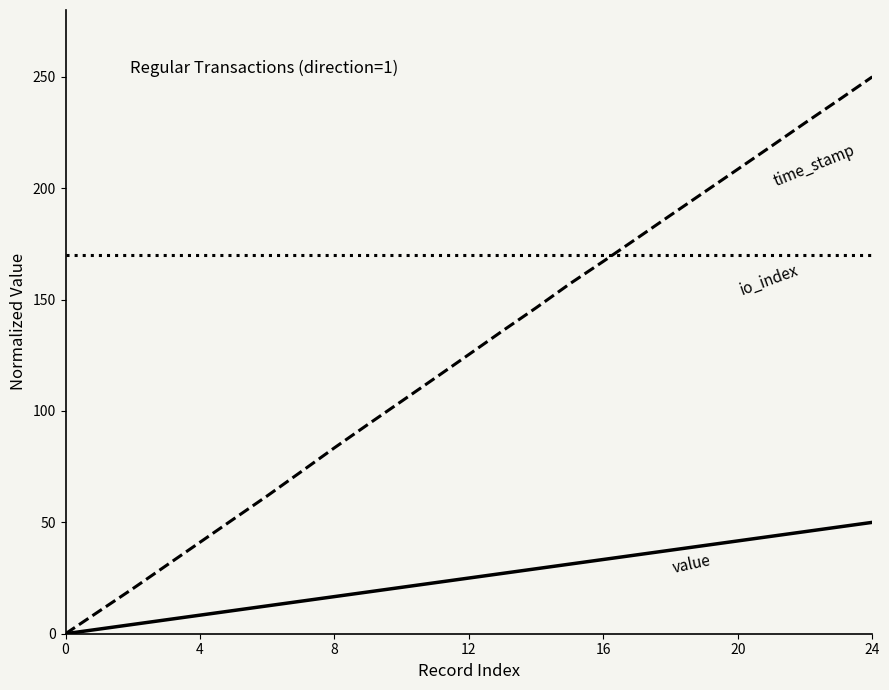

What is the maximum value shown in the chart?

250.0